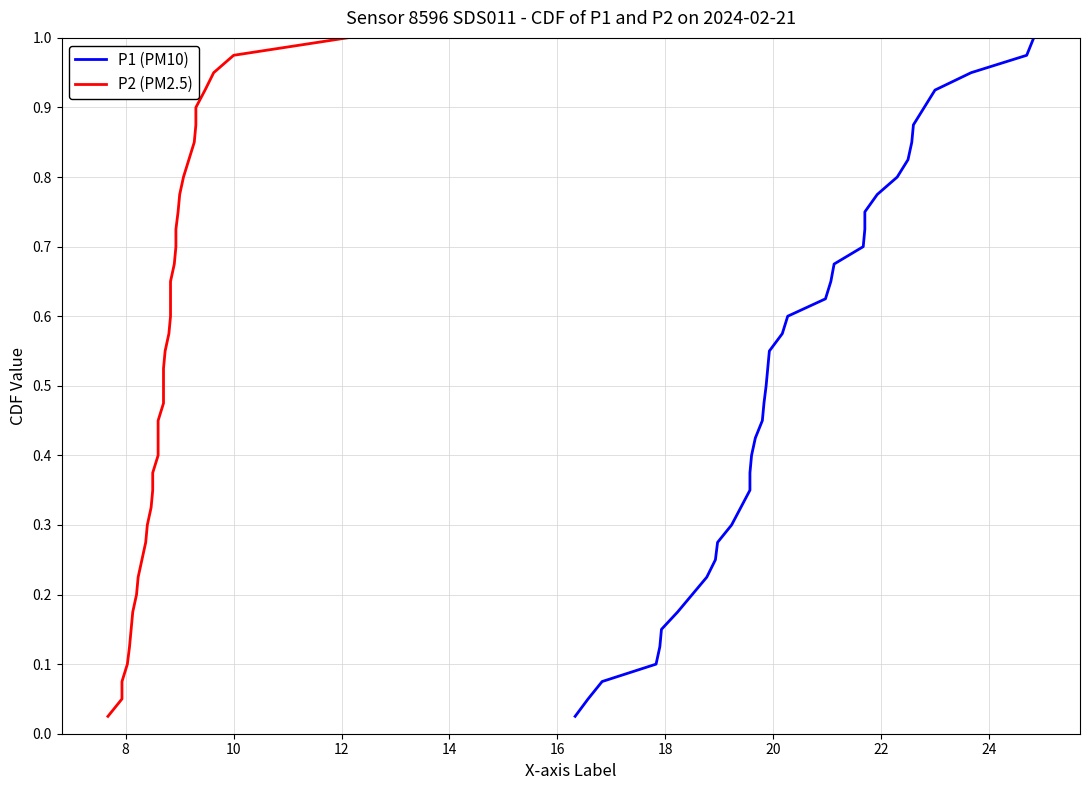

Reading right to left, extract all data points from this chart.

P1 (PM10): 1.0	1.0	0.9	0.9	0.9	0.9	0.8	0.8	0.8	0.8	0.8	0.7	0.7	0.7	0.7	0.6	0.6	0.6	0.6	0.5	0.5	0.5	0.5	0.4	0.4	0.4	0.3	0.3	0.3	0.3	0.2	0.2	0.2	0.2	0.1	0.1	0.1	0.1	0.1	0.0
P2 (PM2.5): 1.0	1.0	0.9	0.9	0.9	0.9	0.8	0.8	0.8	0.8	0.8	0.7	0.7	0.7	0.7	0.6	0.6	0.6	0.6	0.5	0.5	0.5	0.5	0.4	0.4	0.4	0.3	0.3	0.3	0.3	0.2	0.2	0.2	0.2	0.1	0.1	0.1	0.1	0.1	0.0